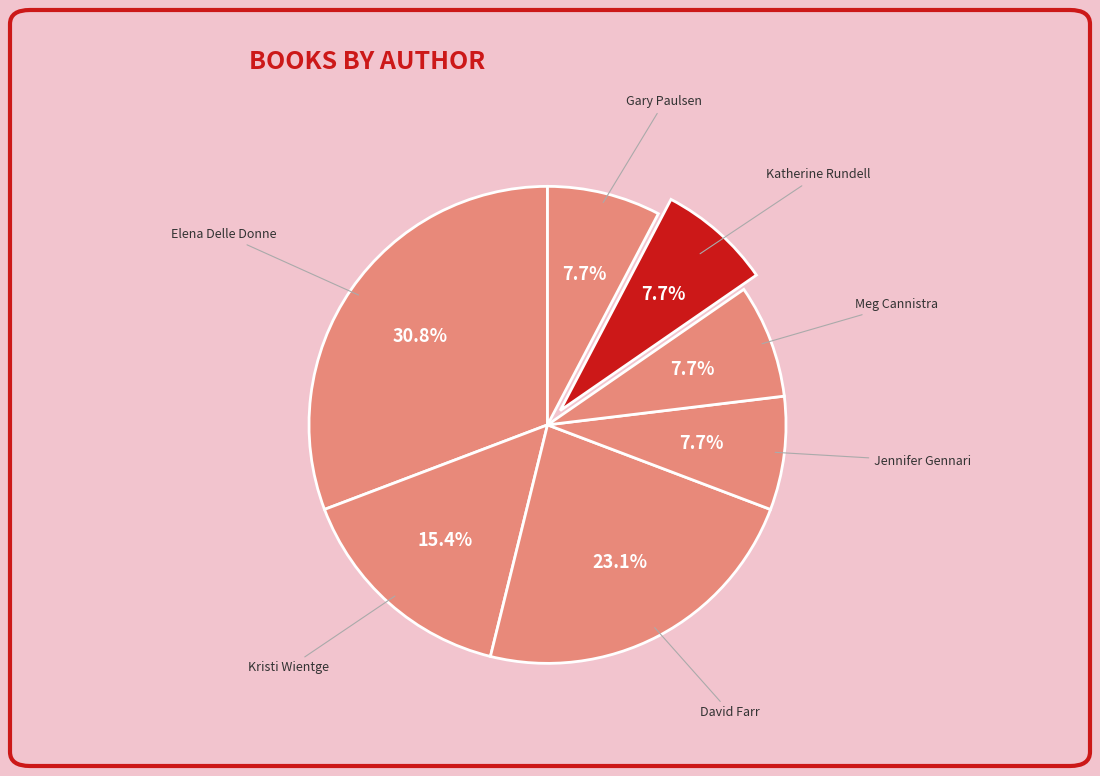

Does any single category account for the majority?

No